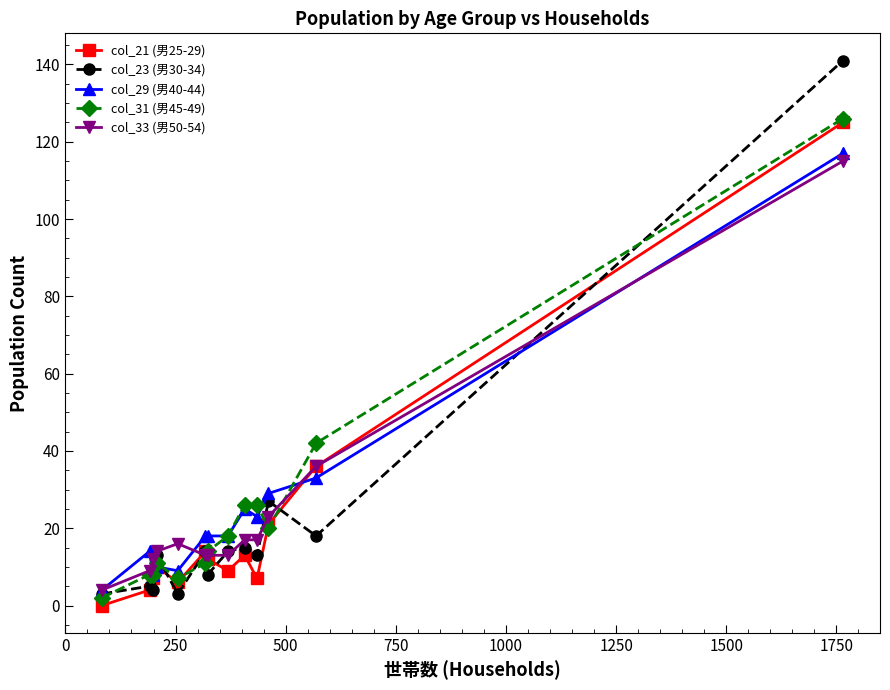

True or false: col_23 (男30-34) has more than 1 interior local peaks.

True